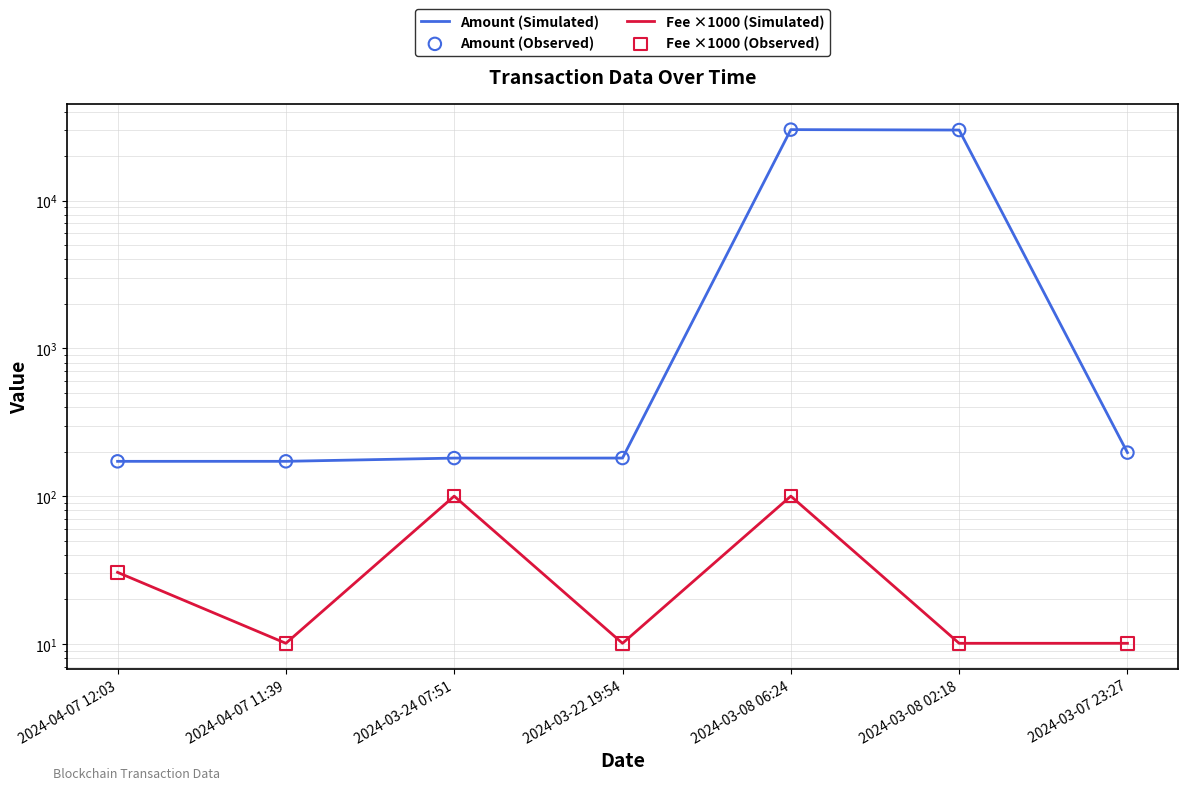

What are all the series names shown in the legend?

Amount (Simulated), Fee ×1000 (Simulated), Amount (Observed), Fee ×1000 (Observed)